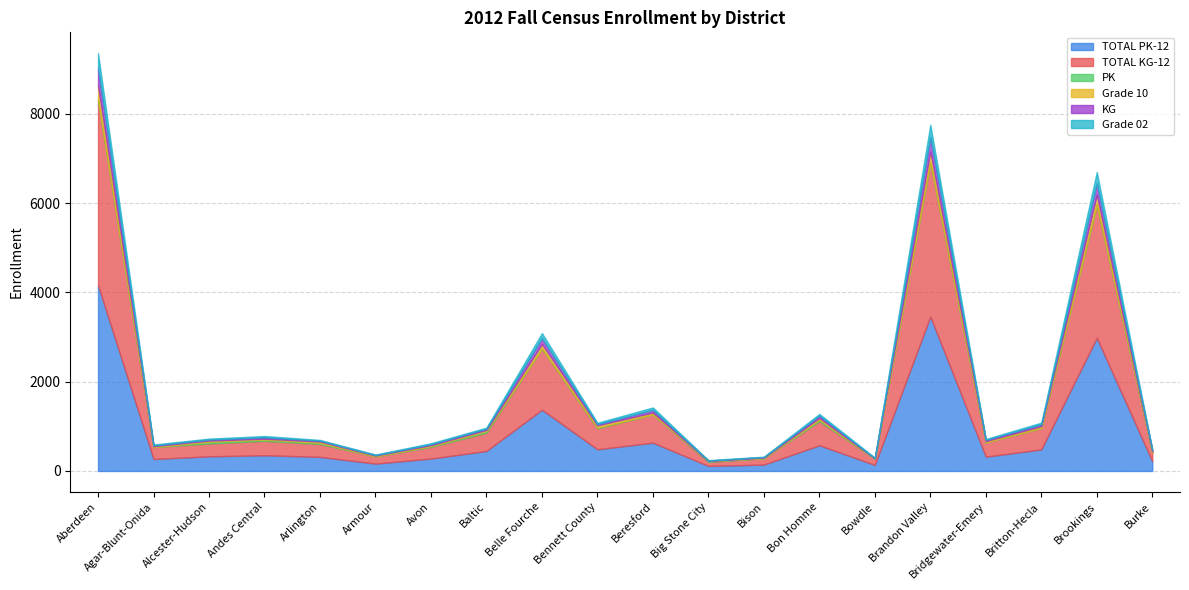

What is the label of the 9th point from the left?

Belle Fourche